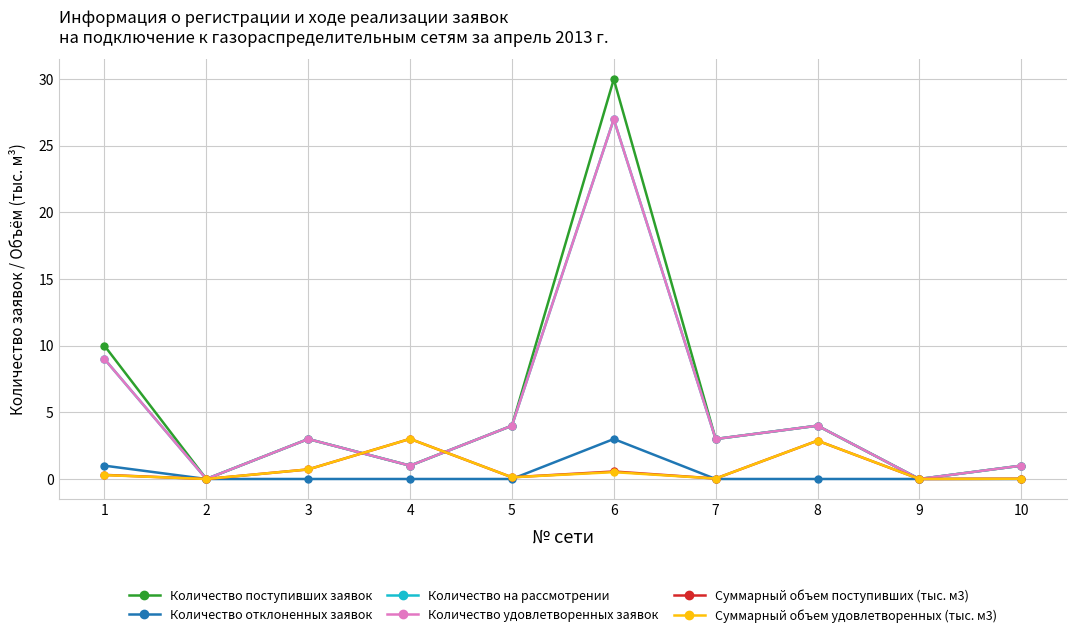

How many Количество отклоненных заявок values are between 0 and 1?

9